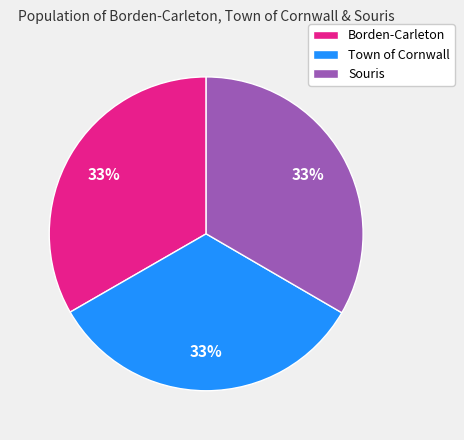

Is there any slice that represents more than half of the pie?

No